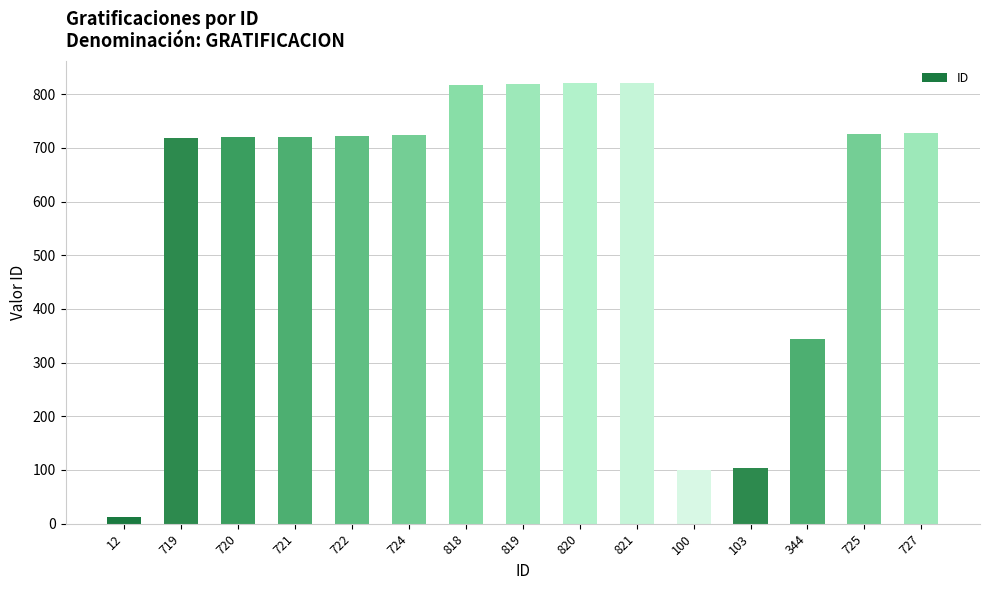

What is the sum of all values?

8895